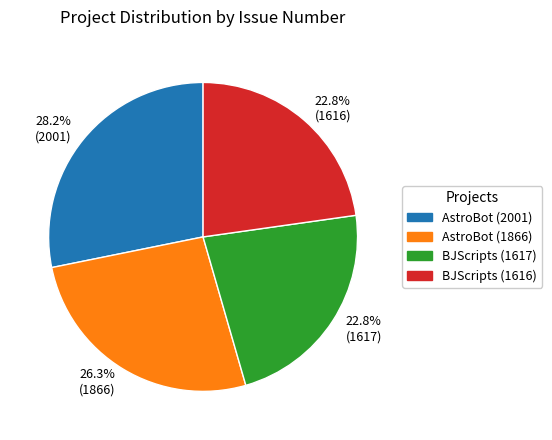

What portion of the pie excludes AstroBot (1866)?

73.7%